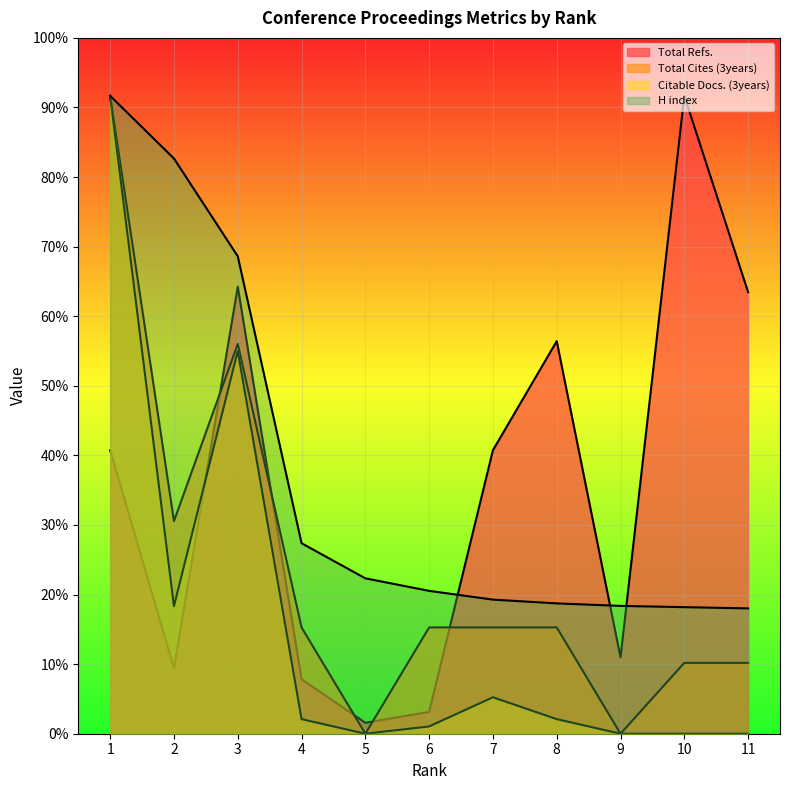

What are all the series names shown in the legend?

Total Refs., Total Cites (3years), Citable Docs. (3years), H index